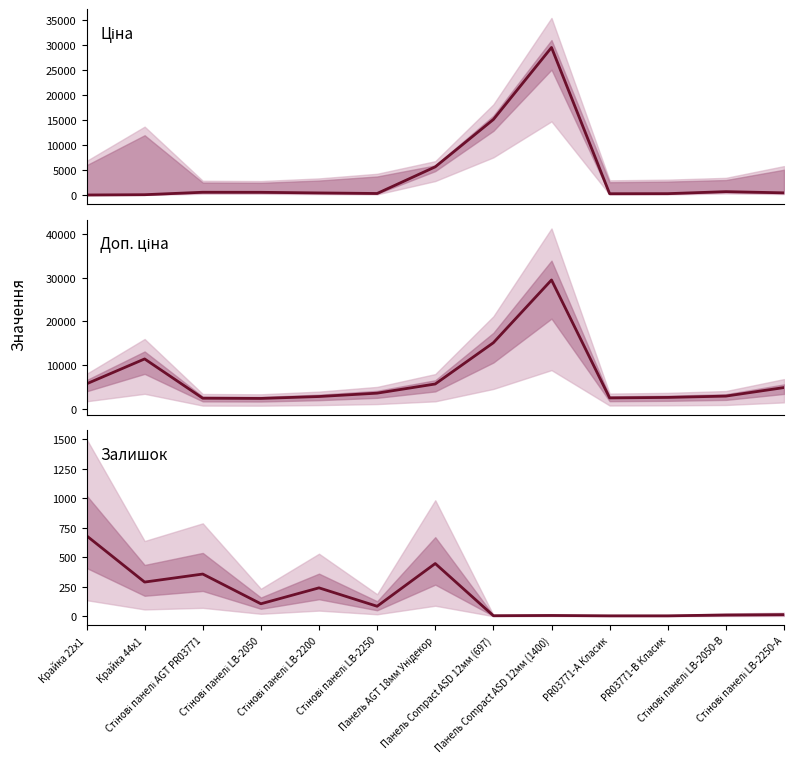

In Залишок, how many points are higher than both neighbors (excluding endpoints)?

4